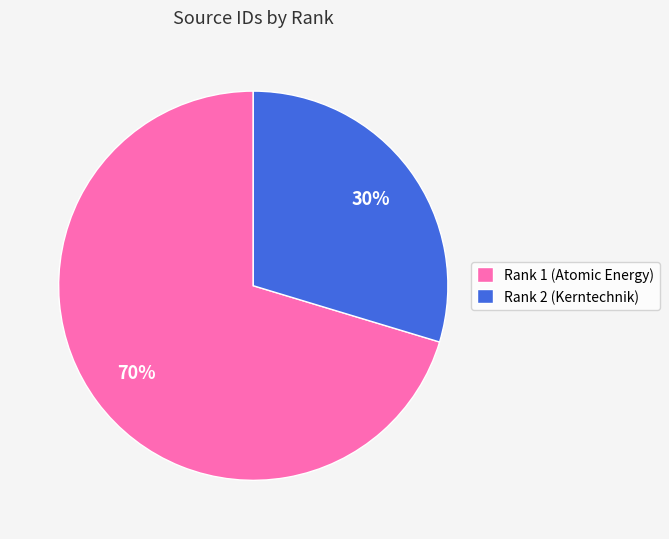

To the nearest percent, what percentage of the pie is Rank 1 (Atomic Energy)?

70%